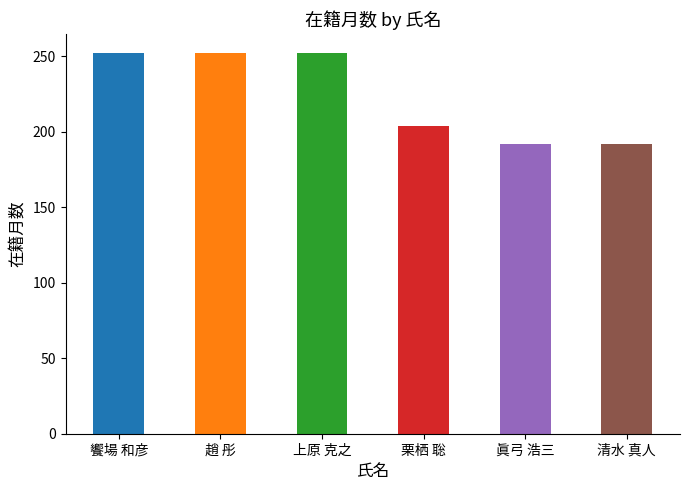

What is the maximum value shown in the chart?

252